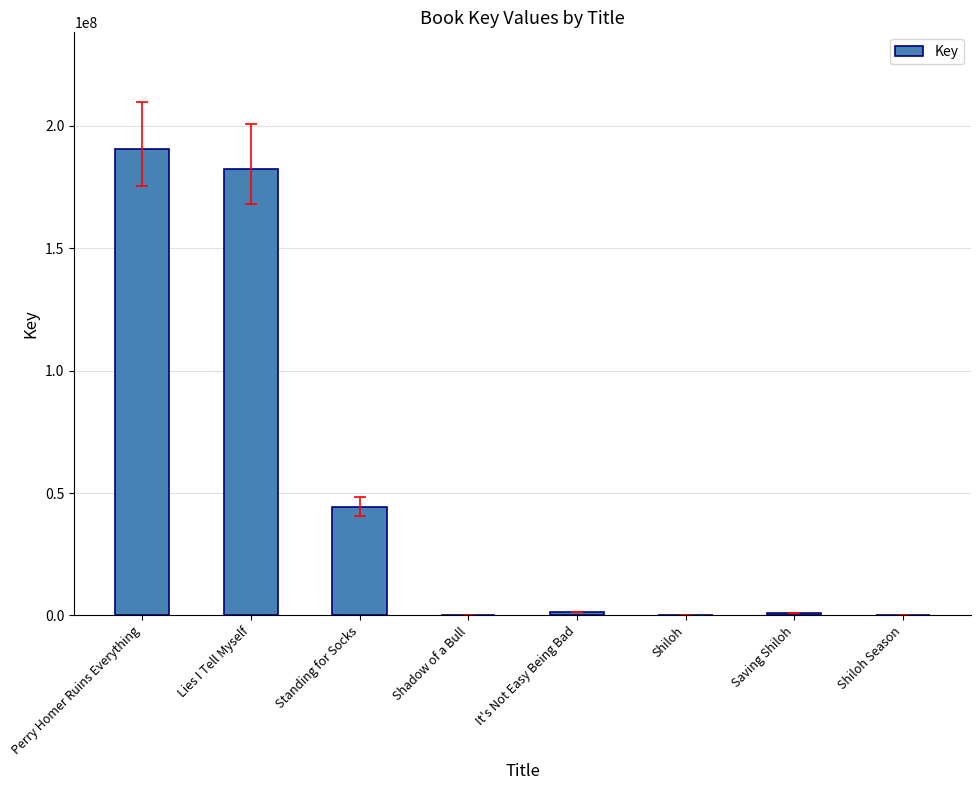

True or false: the data shows 69400652 at Standing for Socks.

False